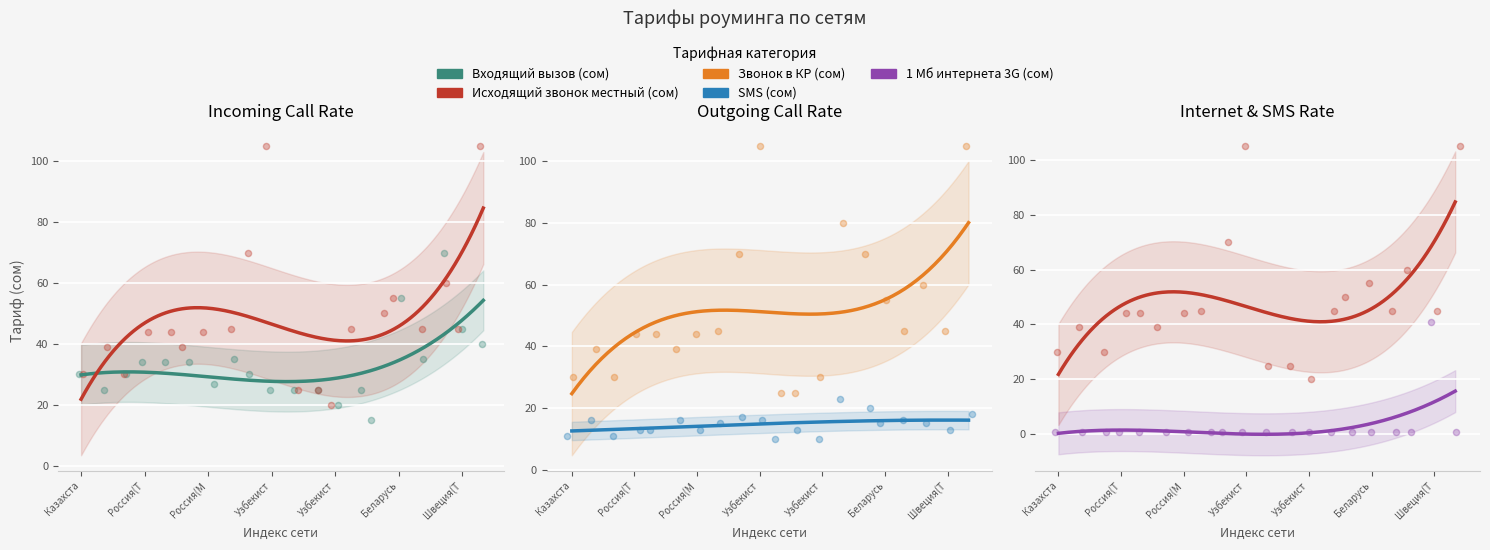

Which series has the largest Y range (max minus min)?

Исходящий звонок местный (сом)